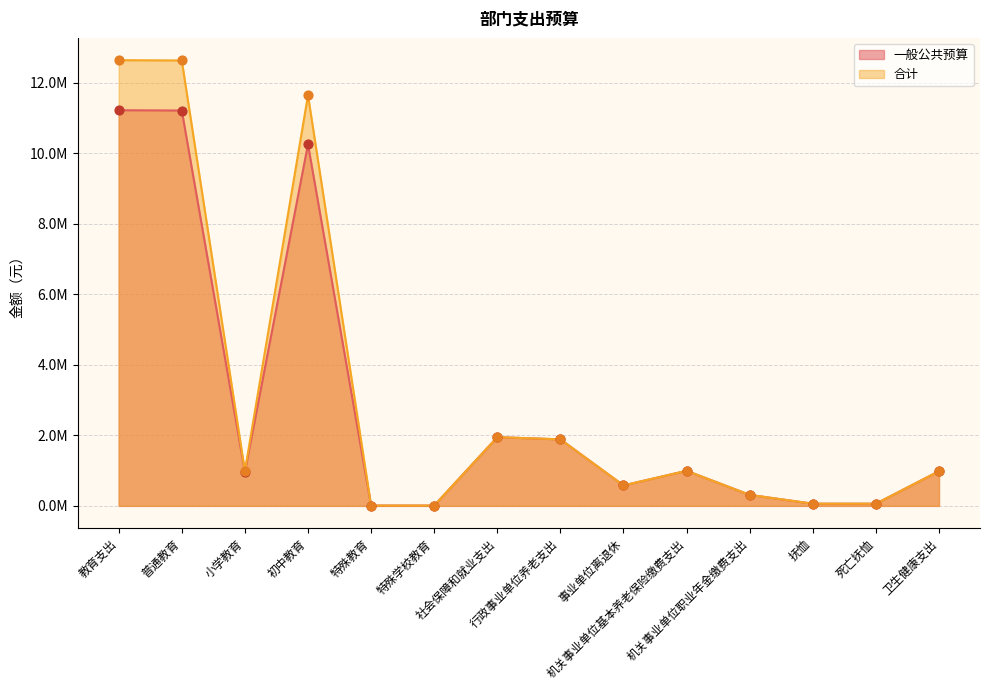

Which series has the largest total across all categories?

合计